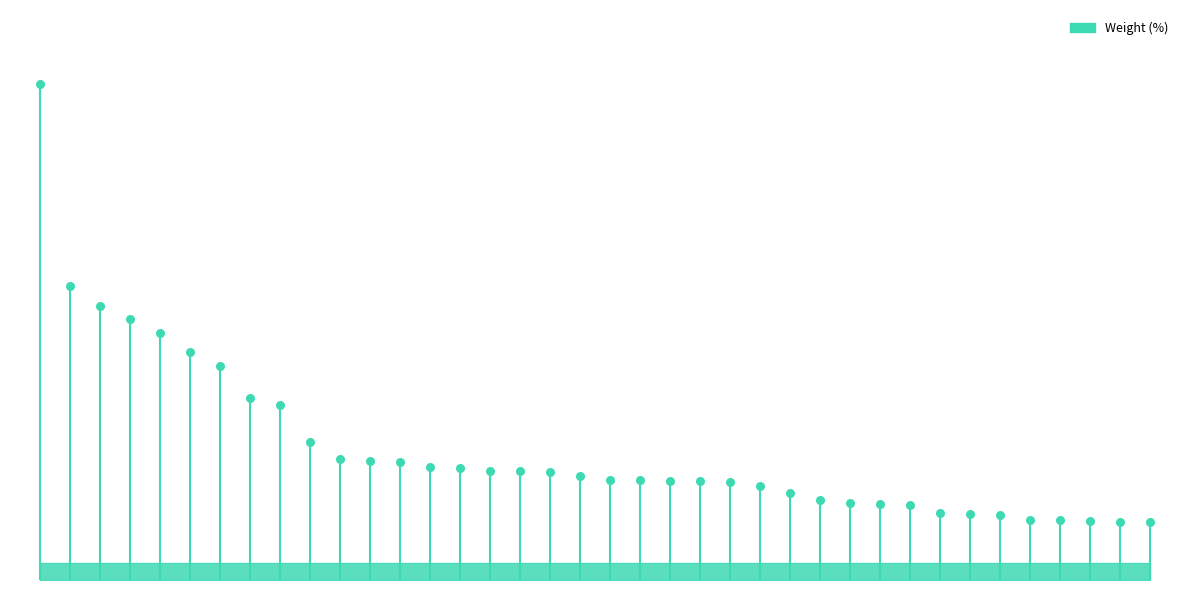

What is the change in value from CGB-5 to SDBC-7?

-1.8